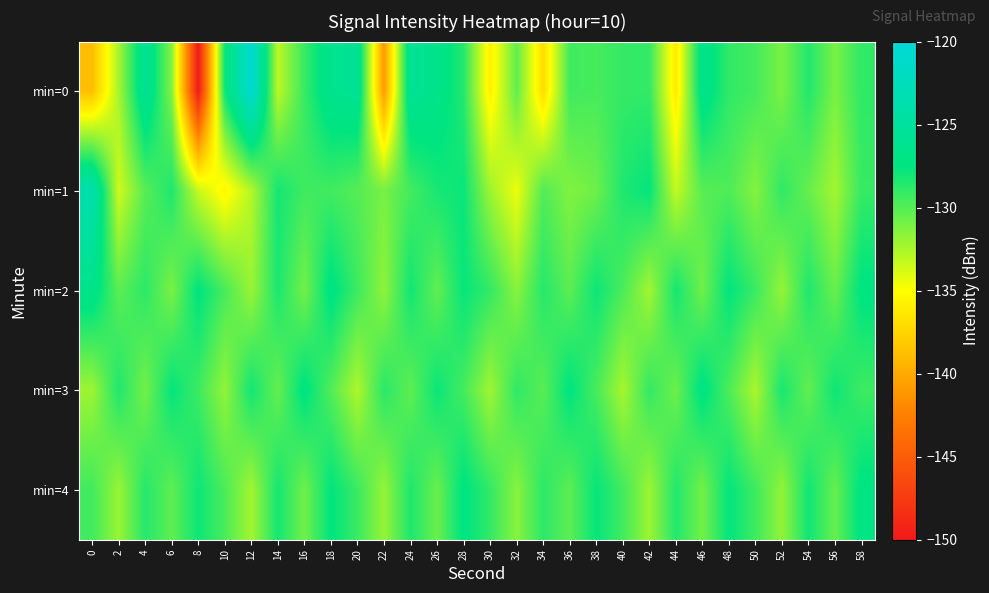

What is the maximum value shown in the chart?

-120.6